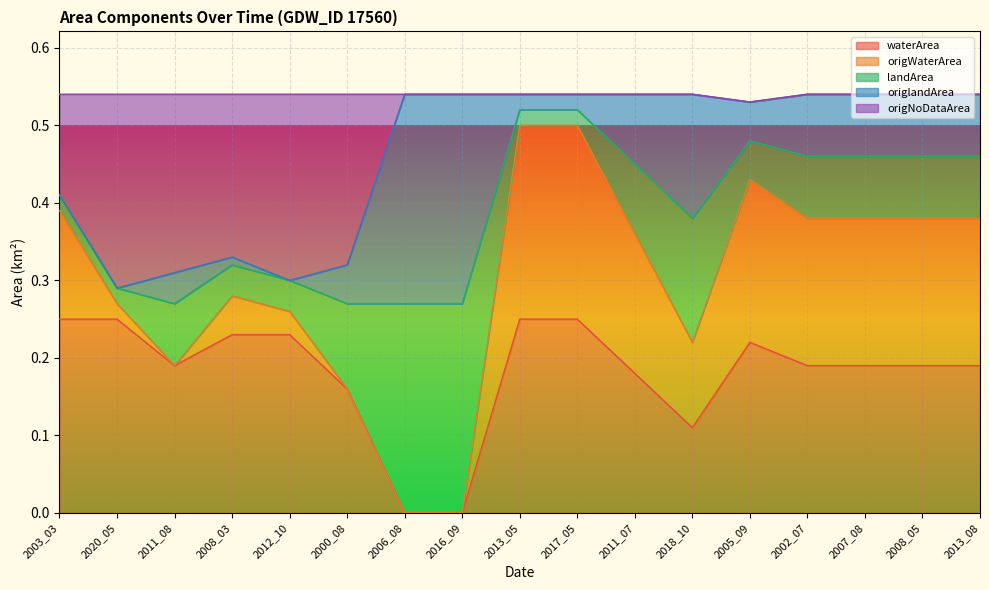

Does the chart display data point markers on the line(s)?

No